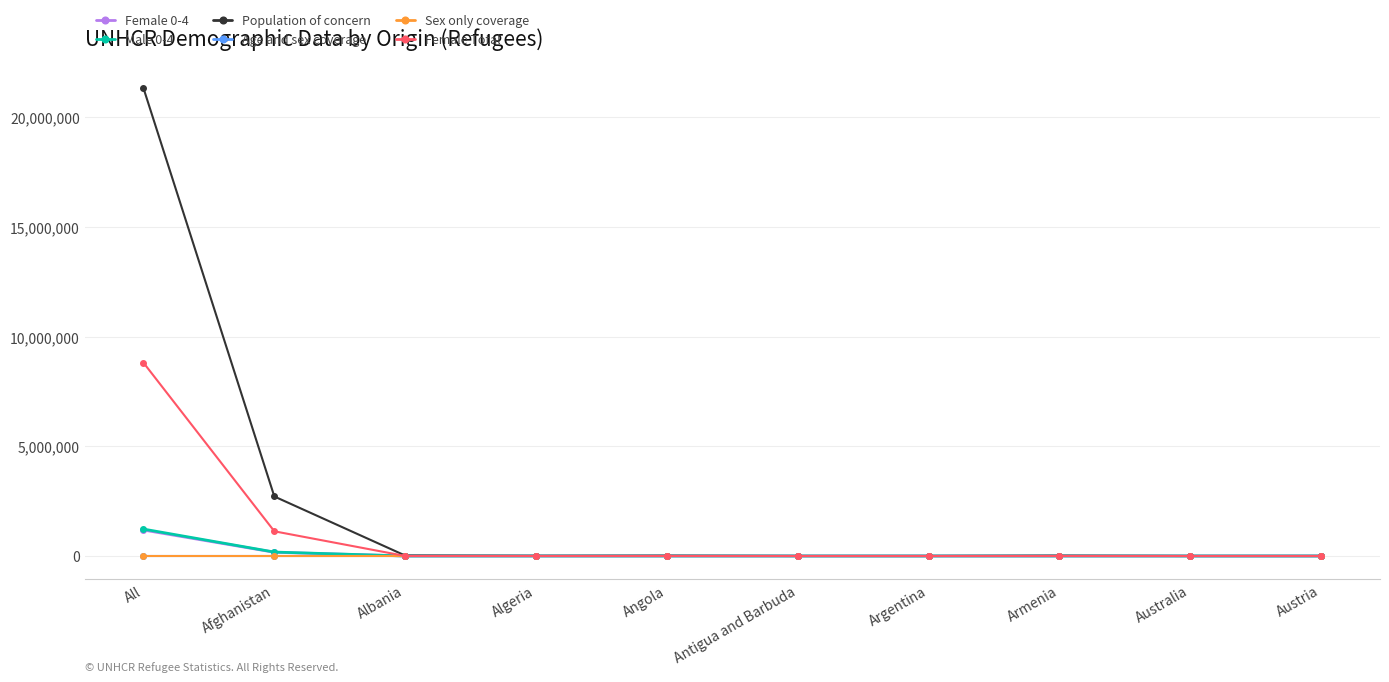

What is the sum of all Female Total values?

9941233.0